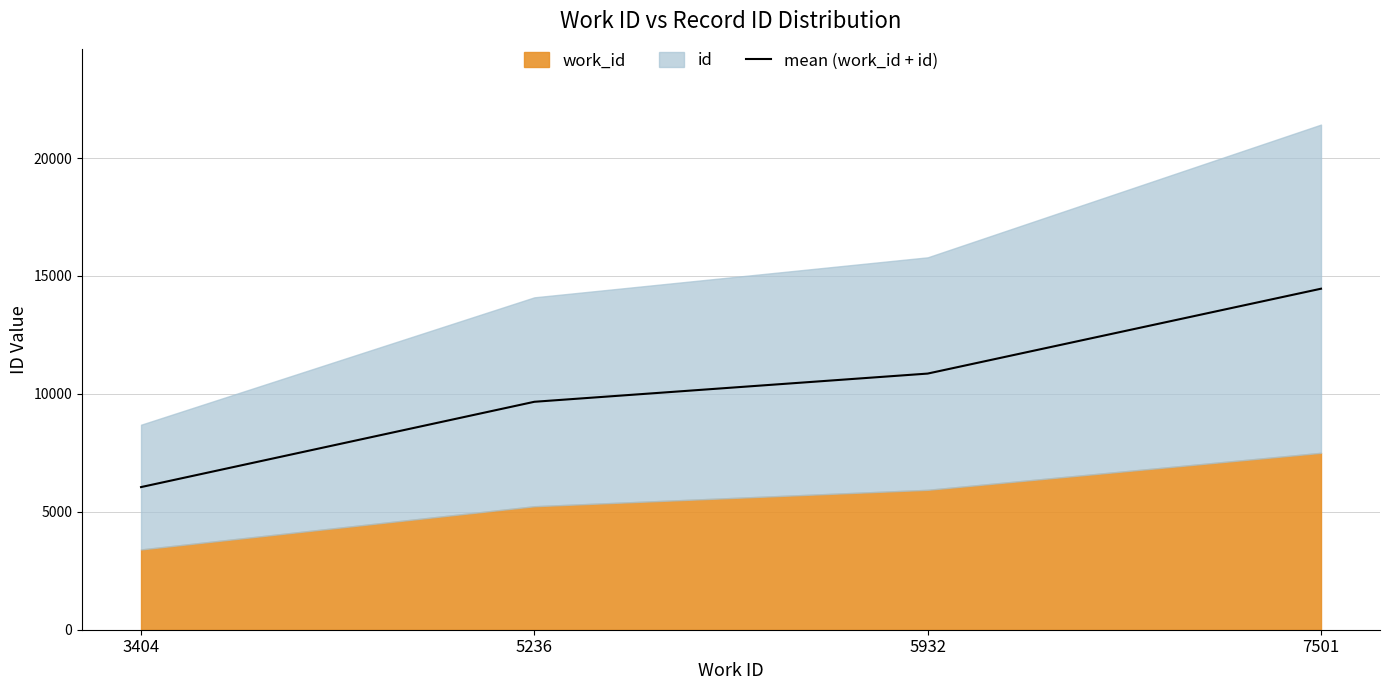

What is the highest value of the mean (work_id + id) series?

14459.5